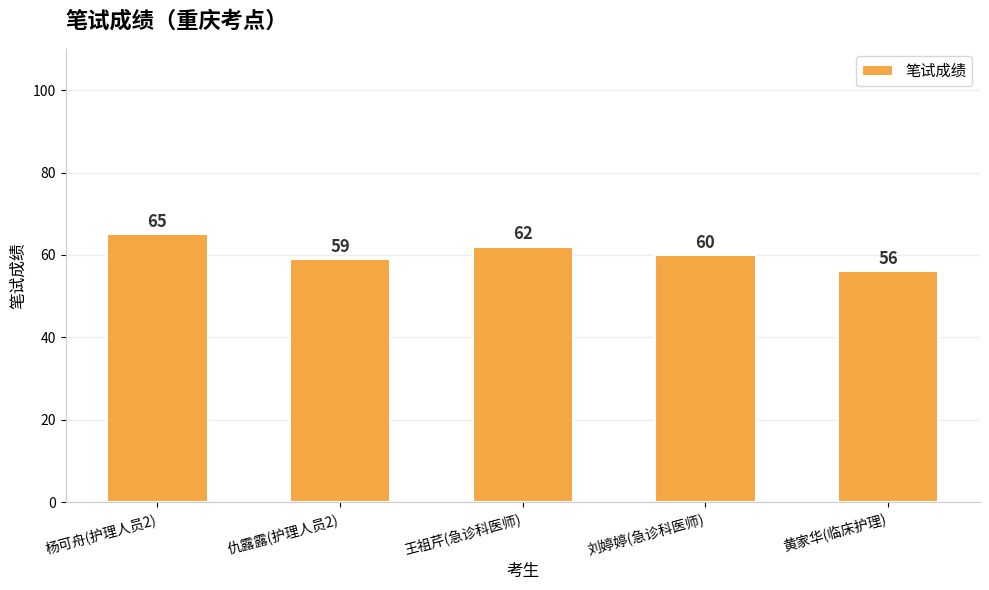

What is the label of the 5th bar from the right?

杨可舟(护理人员2)